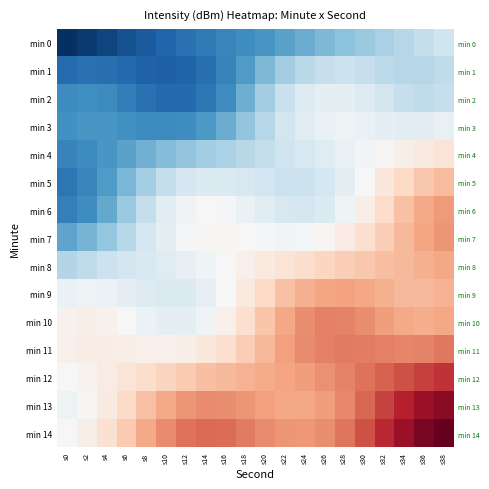

What is the sum of the min 2 values at s10 and s22?

-460.3